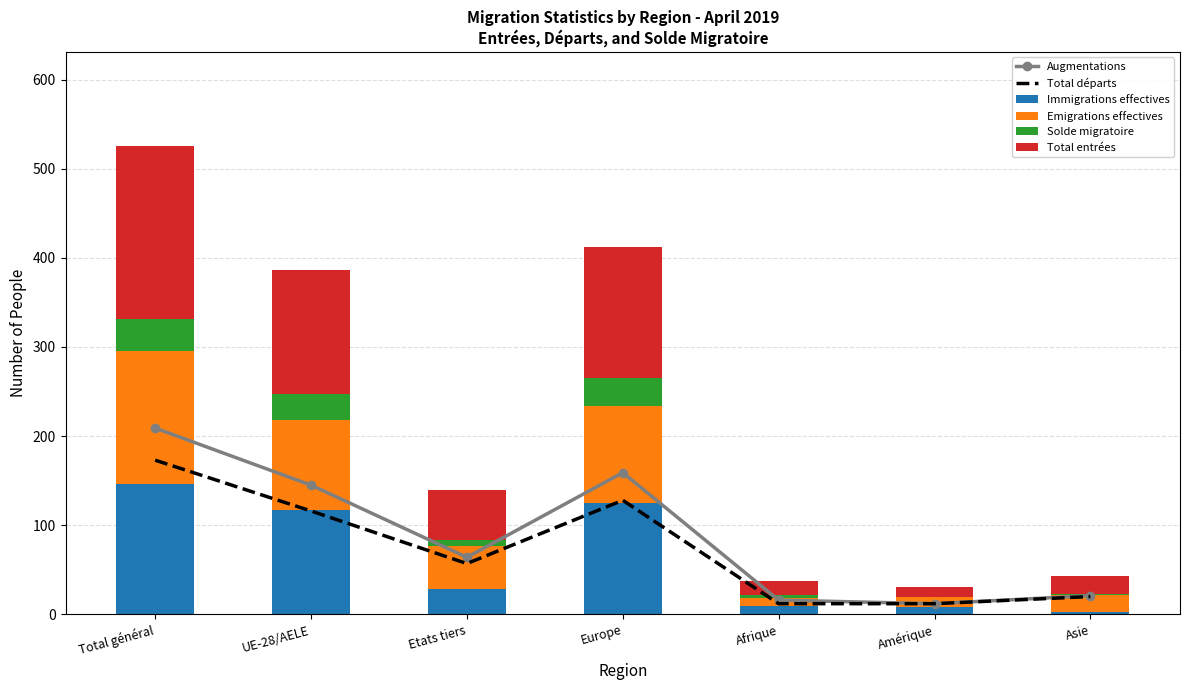

Read the Emigrations effectives value at Total général, to the nearest 10.

150